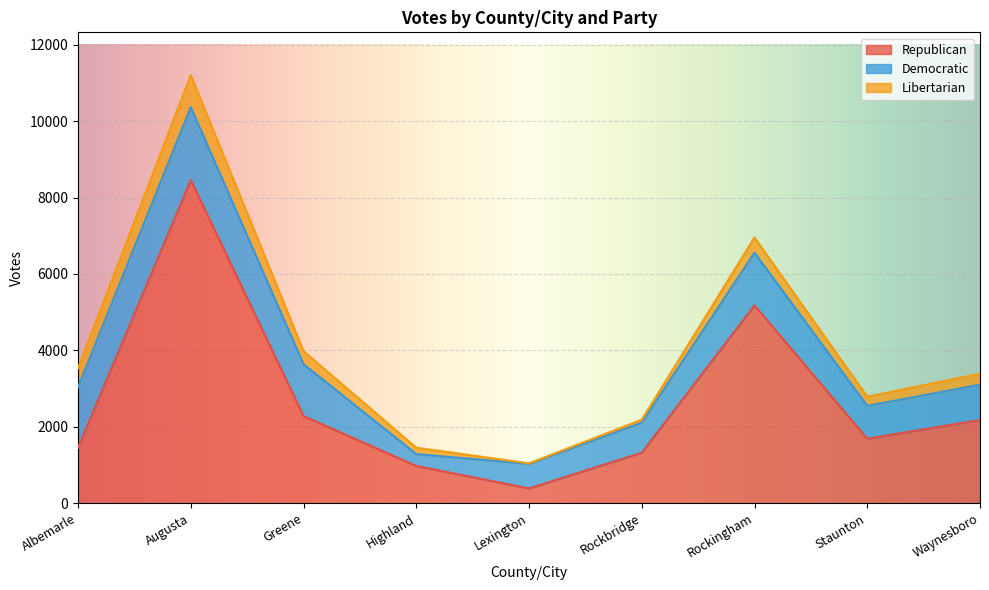

Reading left to right, transcribe all the data shown in this chart.

Republican: Albemarle=1451	Augusta=8457	Greene=2278	Highland=972	Lexington=383	Rockbridge=1319	Rockingham=5176	Staunton=1686	Waynesboro=2174
Democratic: Albemarle=1586	Augusta=1908	Greene=1358	Highland=311	Lexington=644	Rockbridge=786	Rockingham=1379	Staunton=859	Waynesboro=926
Libertarian: Albemarle=494	Augusta=839	Greene=341	Highland=167	Lexington=14	Rockbridge=77	Rockingham=398	Staunton=240	Waynesboro=287